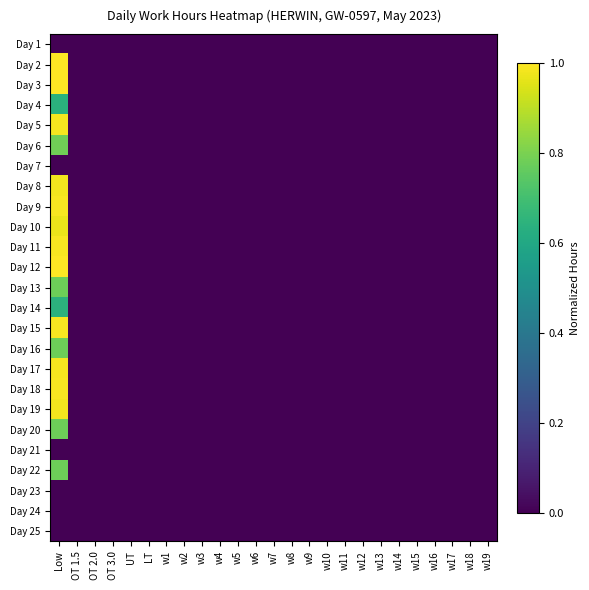

Which label corresponds to the largest value in the chart?

Low